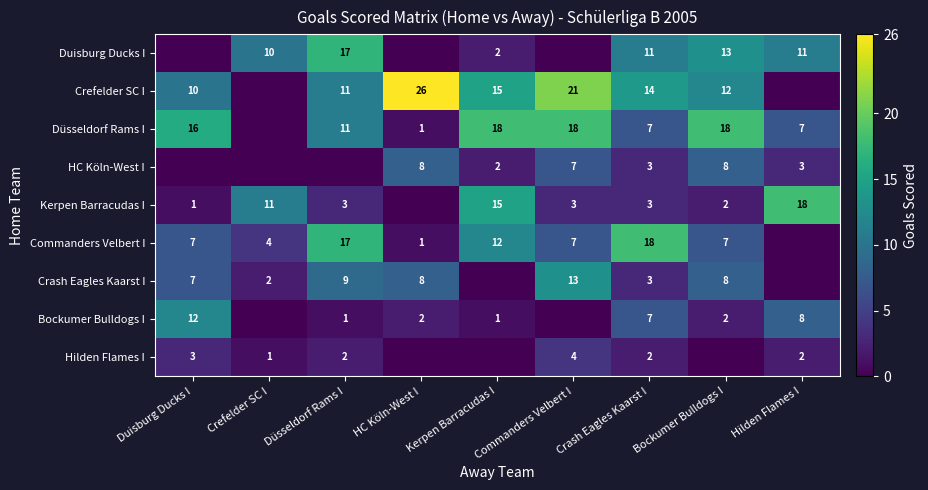

What is the total value across all series at Düsseldorf Rams I?

71